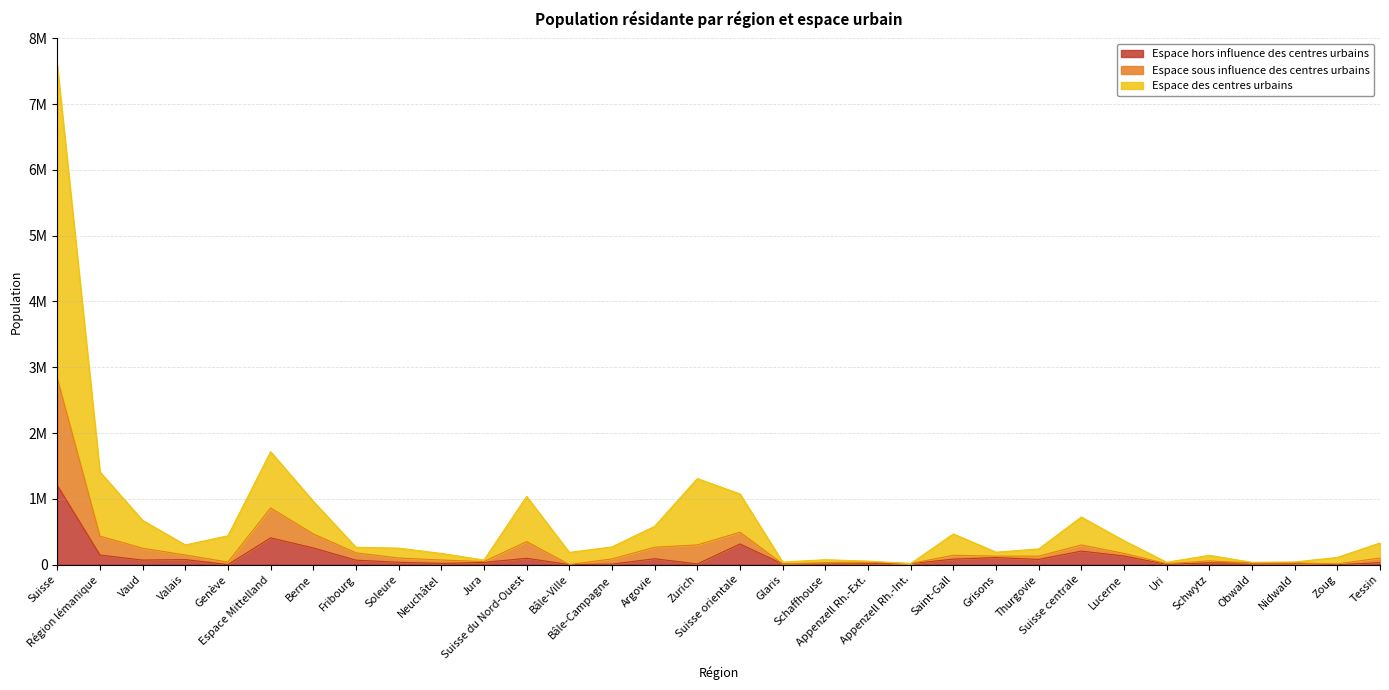

True or false: Espace hors influence des centres urbains has a value of 34942 at Soleure.

True